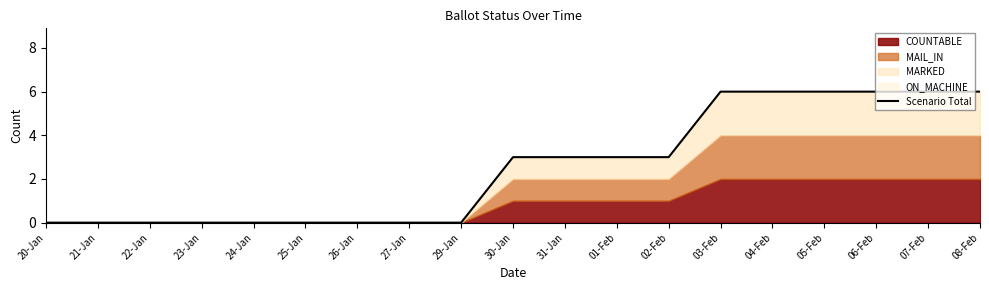

Approximately how many times larger is the value at 03-Feb compared to 08-Feb?

1.0